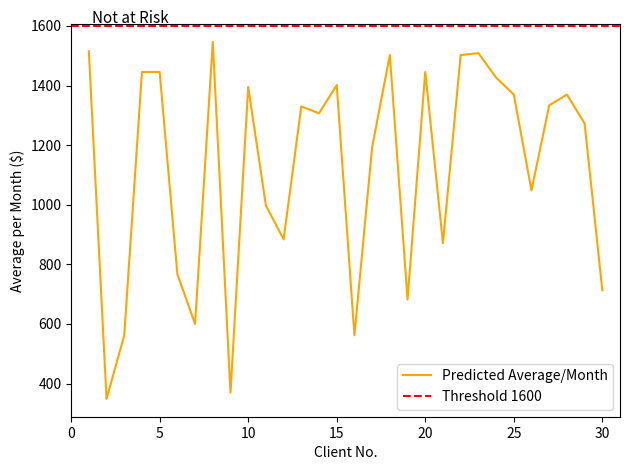

Count the number of categories in the chart.

30